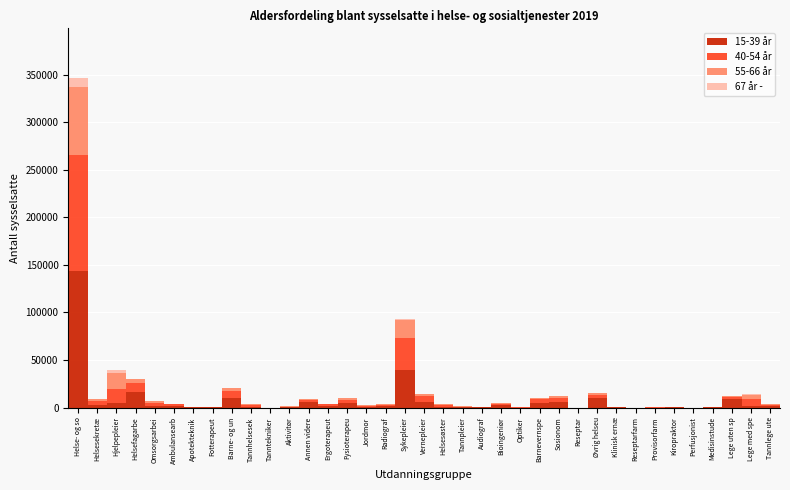

At which category is the sum across all series the highest?

Helse- og so